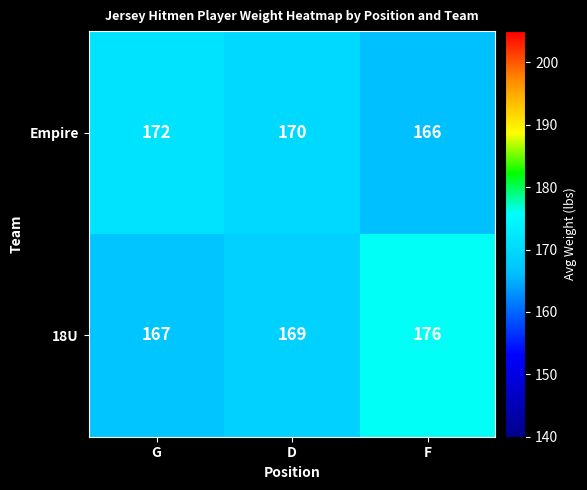

List the labels in order of Empire value, largest first.

G, D, F